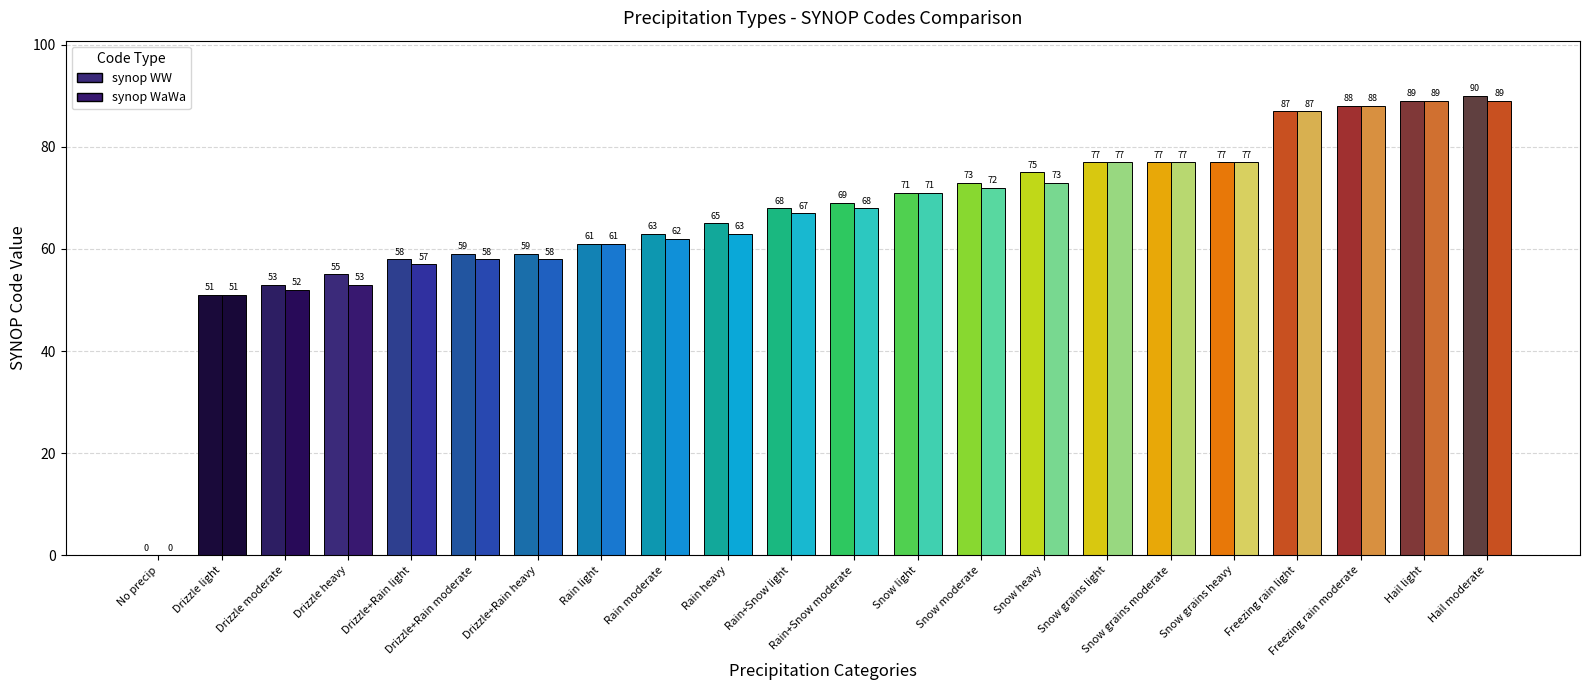

What is the total value across all series at Drizzle heavy?

108